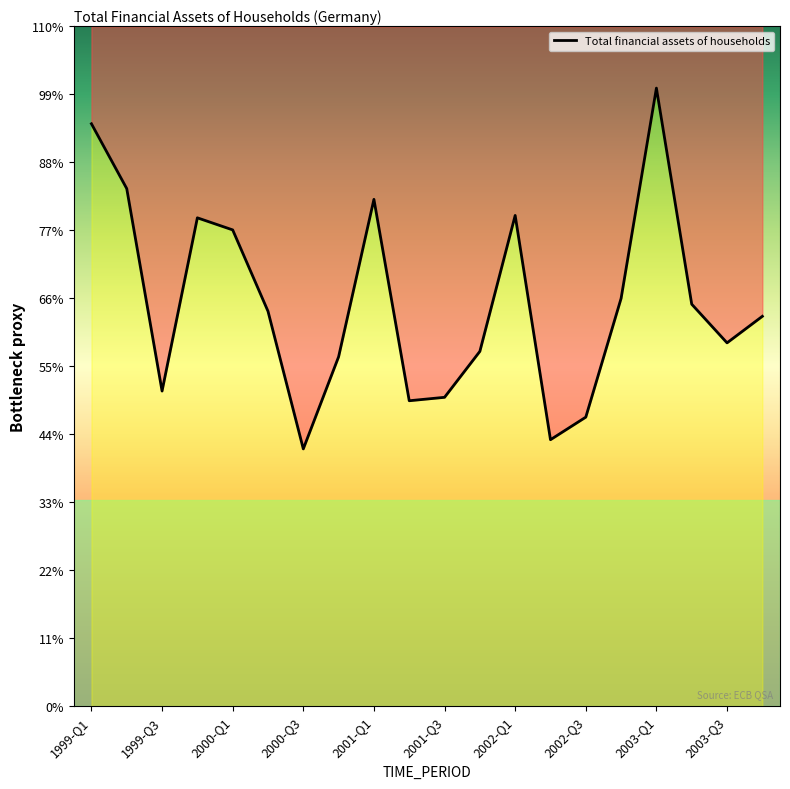

Does the chart display data point markers on the line(s)?

No